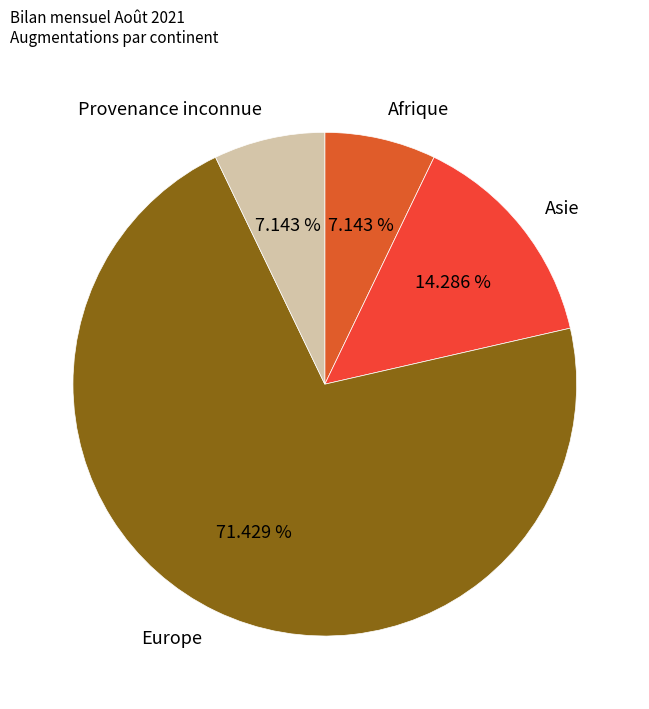

Combined, what portion of the pie is Asie and Provenance inconnue?

21.4%